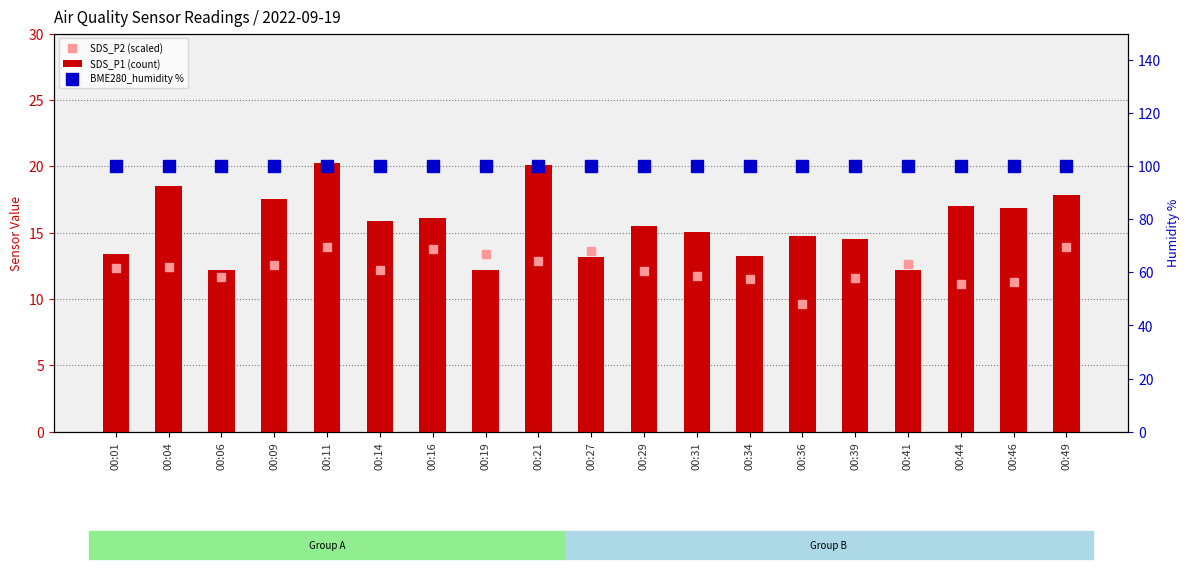

Which series changed the most between 00:11 and 00:36?

SDS_P1 (count)